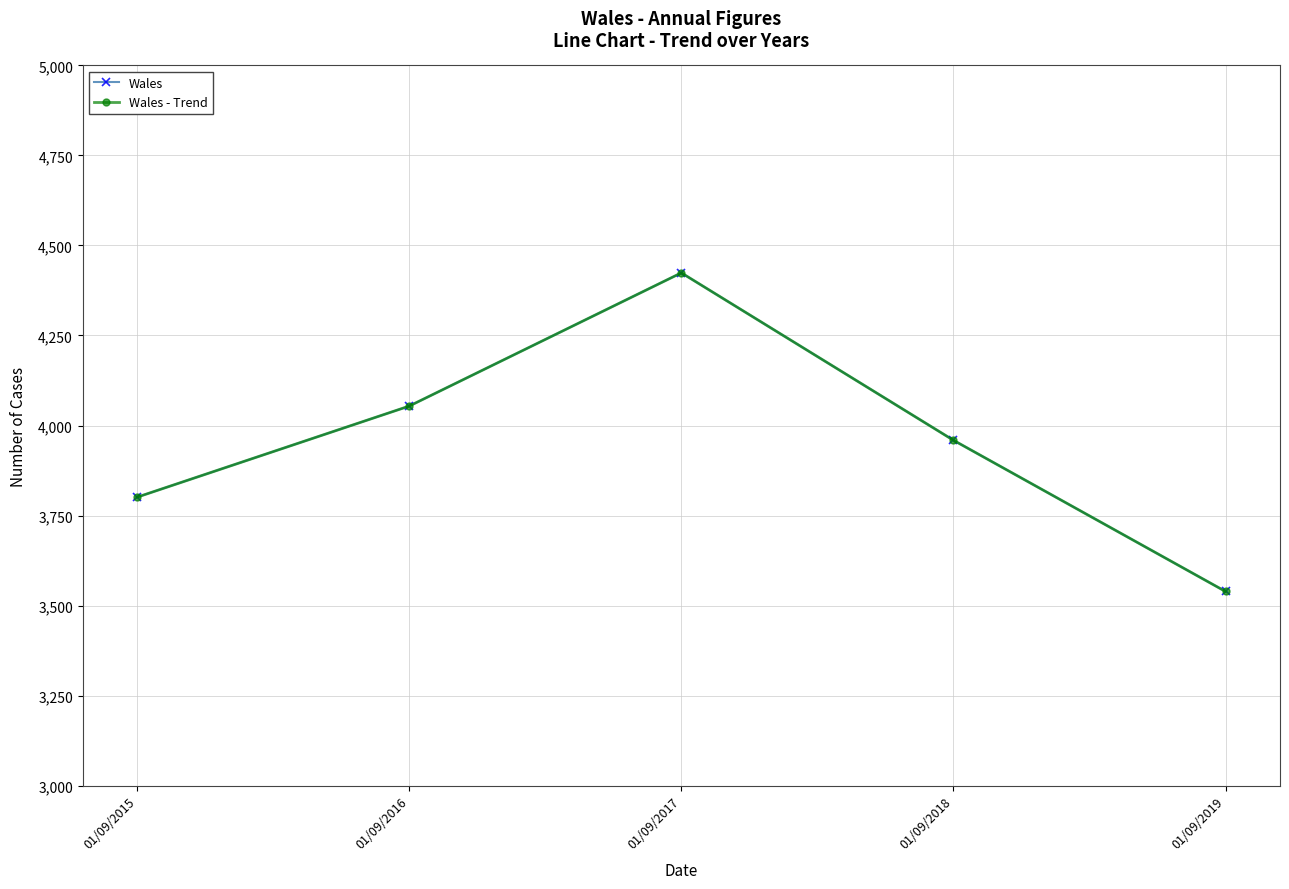

Does the chart display data point markers on the line(s)?

Yes